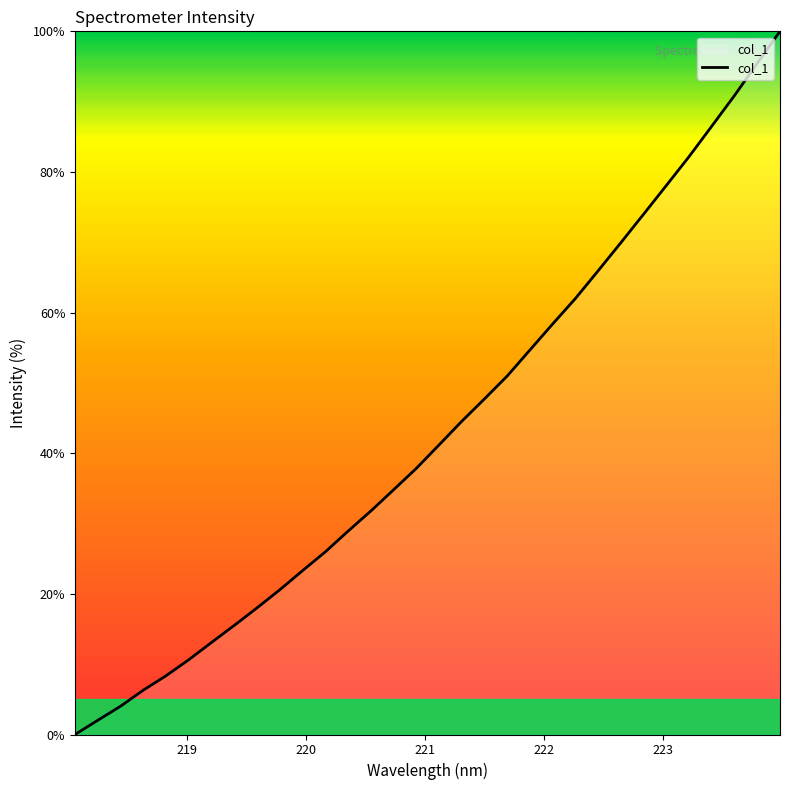

What is the maximum value shown in the chart?

100.0